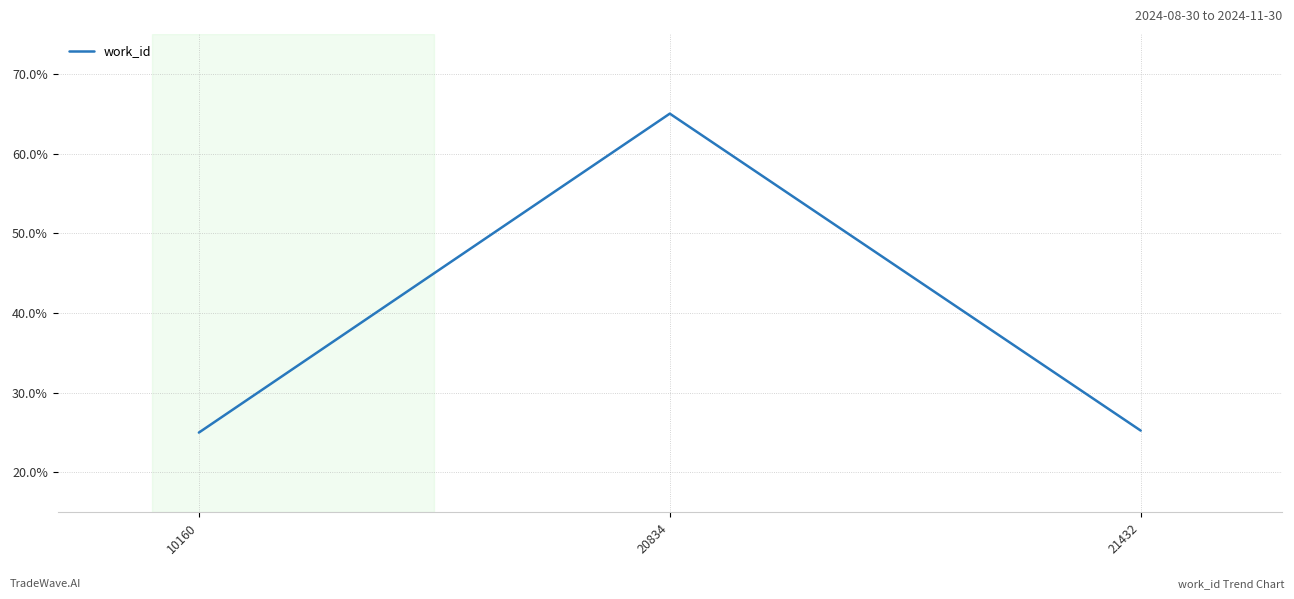

What is the approximate value at 10160?

25.0